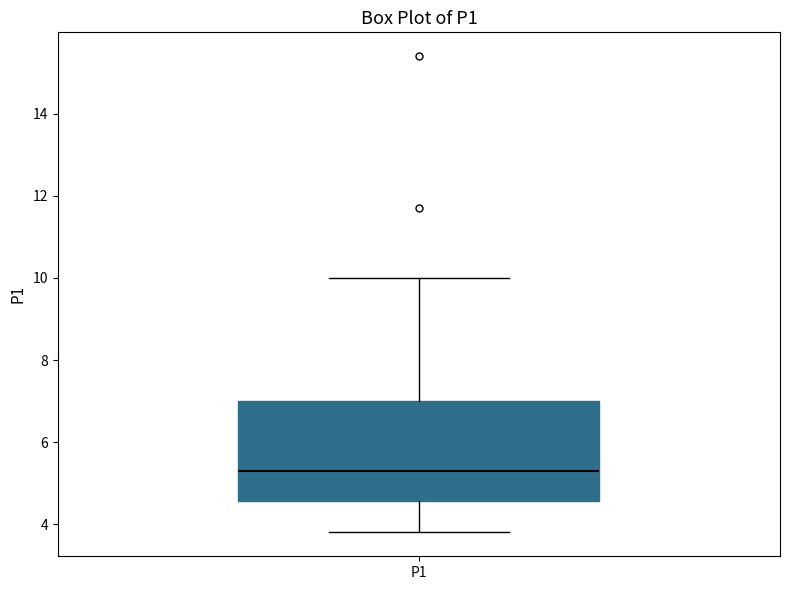

Read this box plot against the y-axis: the position of the median line, the range covered by the box, and the ends of both whiskers. The values are not printed on the chart, so give them approximately, as read against the axis.

median 5.4, box 4.6 to 7.0, whiskers 3.8 to 10.0